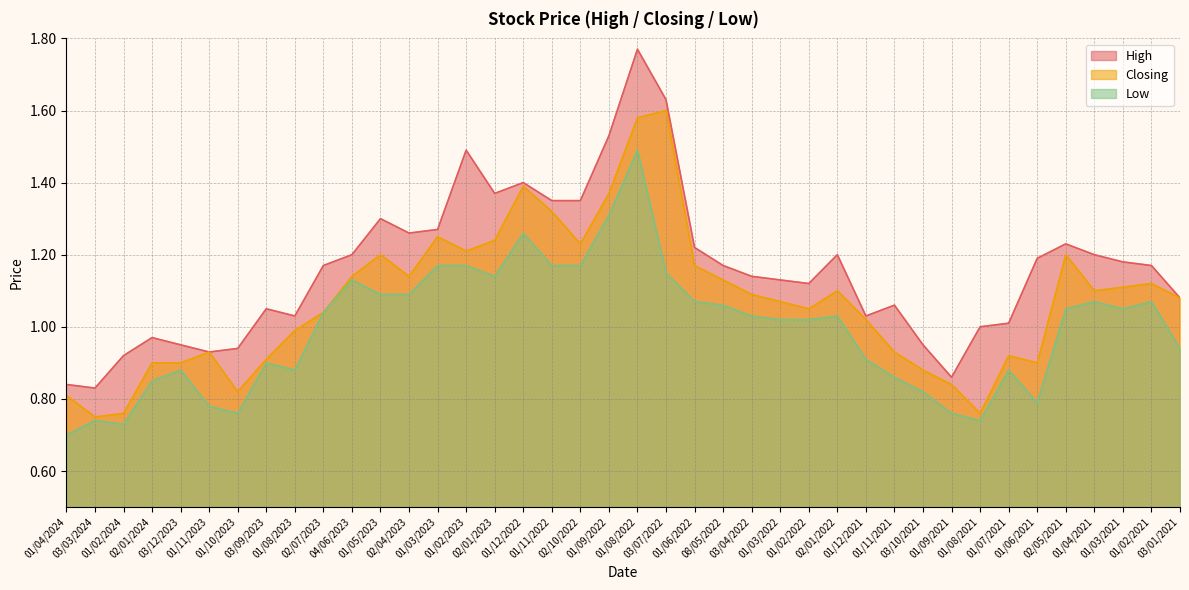

What are all the series names shown in the legend?

High, Closing, Low